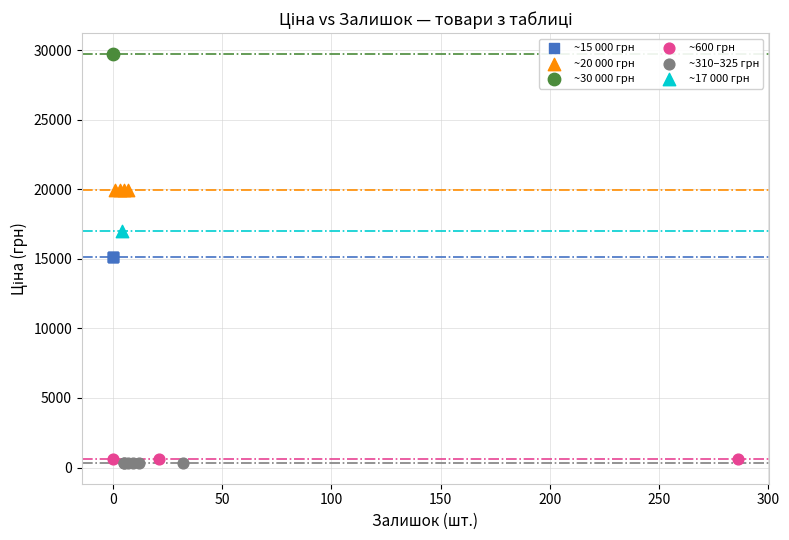

Which series reaches the maximum Y coordinate?

~30 000 грн